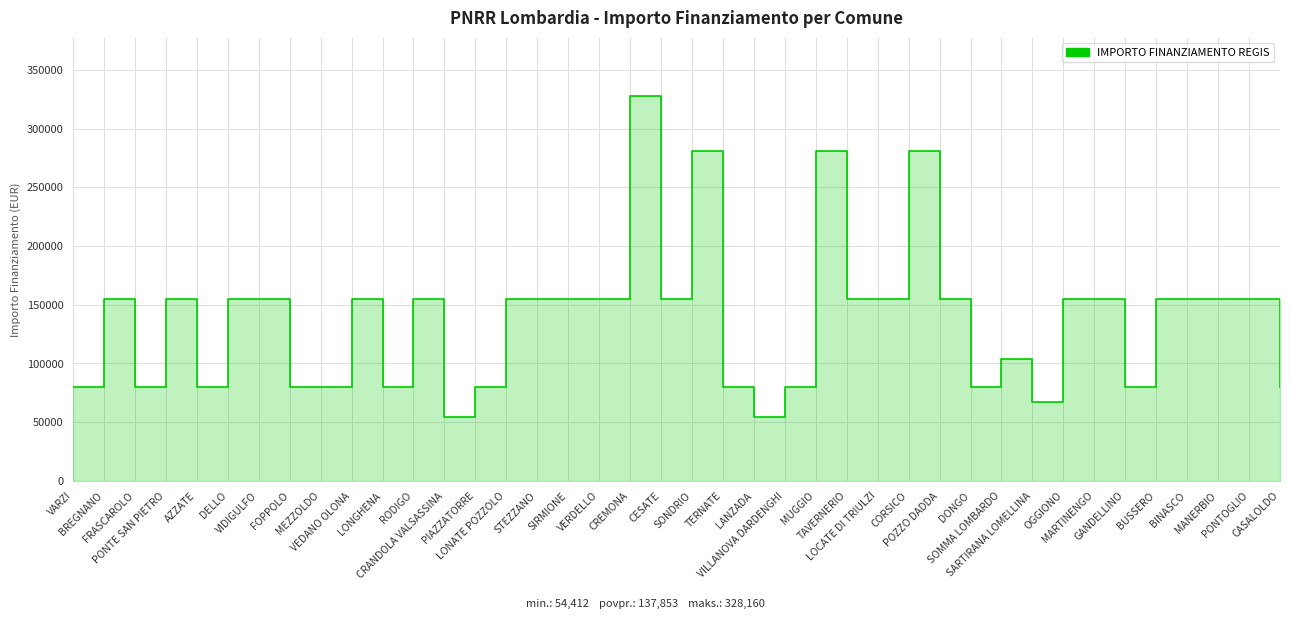

What is the change in value from CREMONA to POZZO DADDA?

-172926